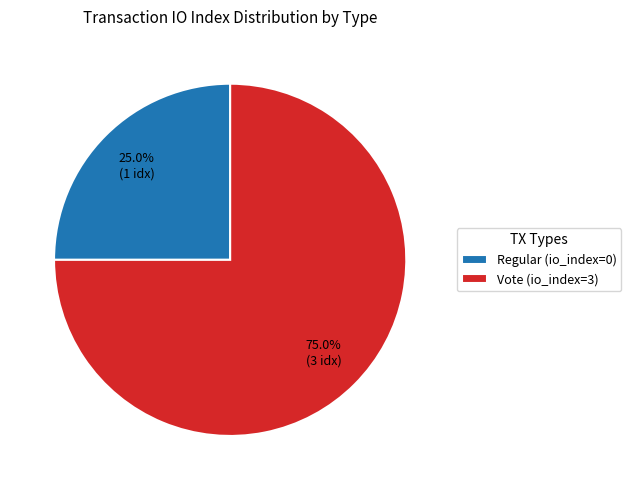

Does Vote (io_index=3) account for over 50% of the chart?

Yes